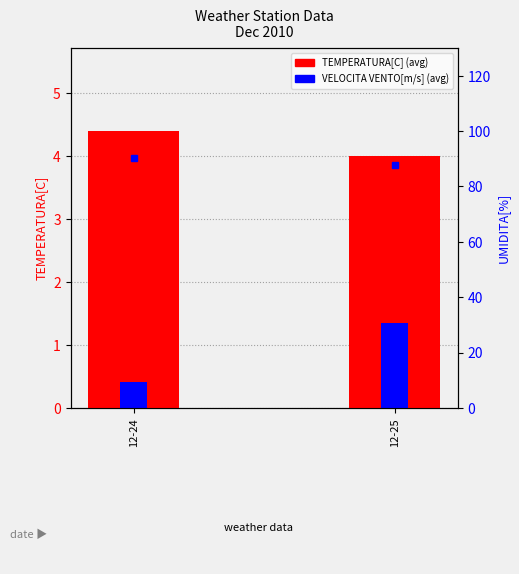

How many values in the VELOCITA VENTO[m/s] series are below 1?

1